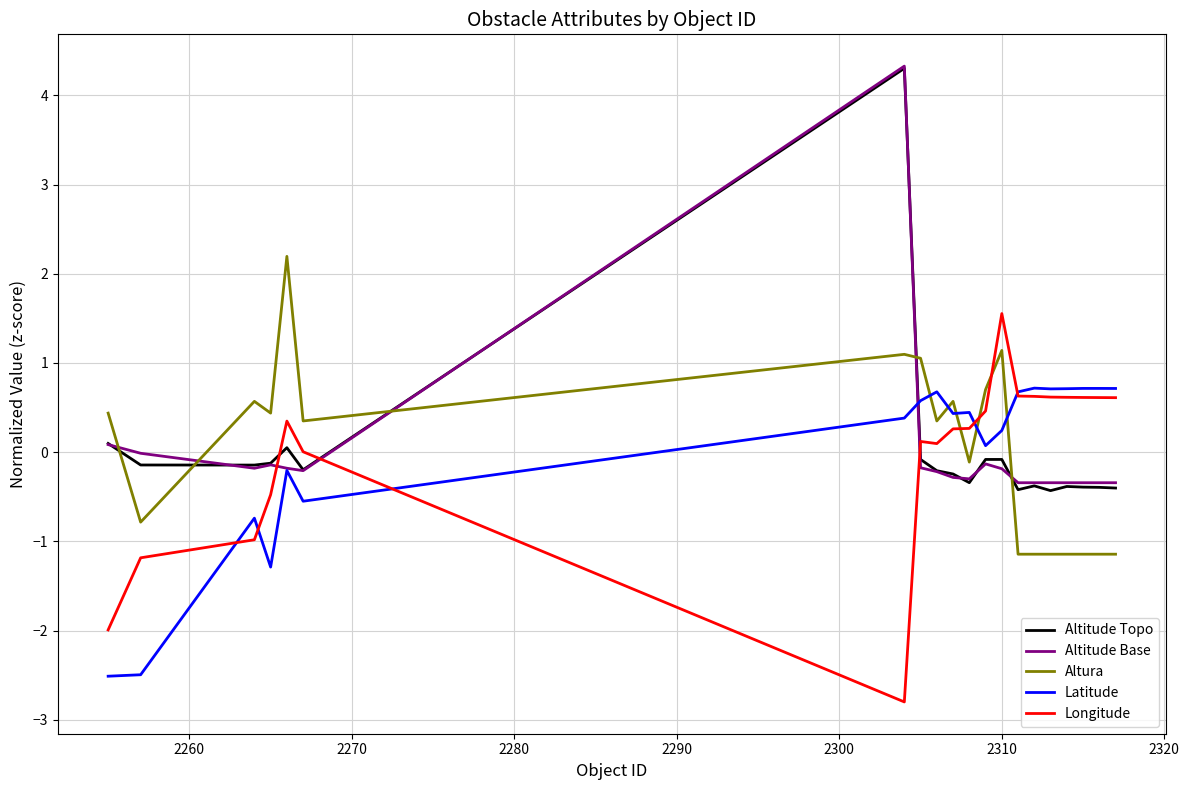

Which series ends up on top after the final intersection of Latitude and Altitude Topo?

Latitude